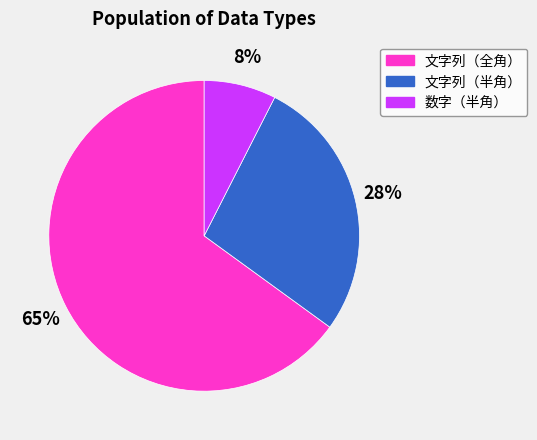

Is 文字列（全角） the majority of the pie?

Yes